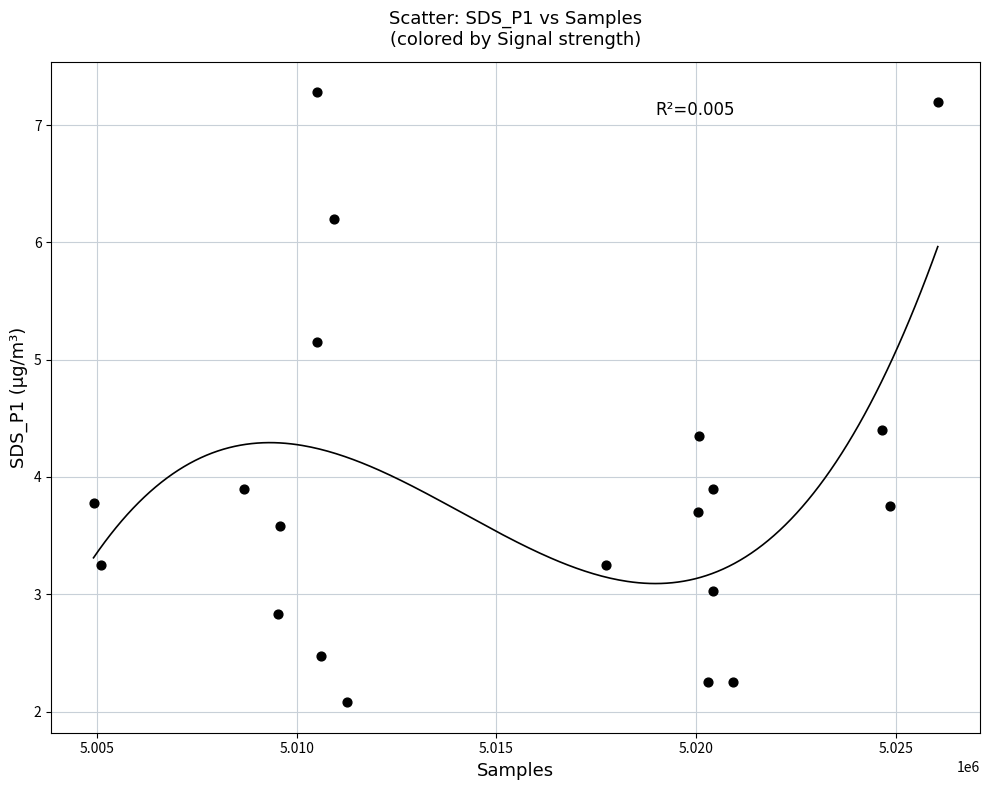

What is the range of Y values (max minus min)?

5.2